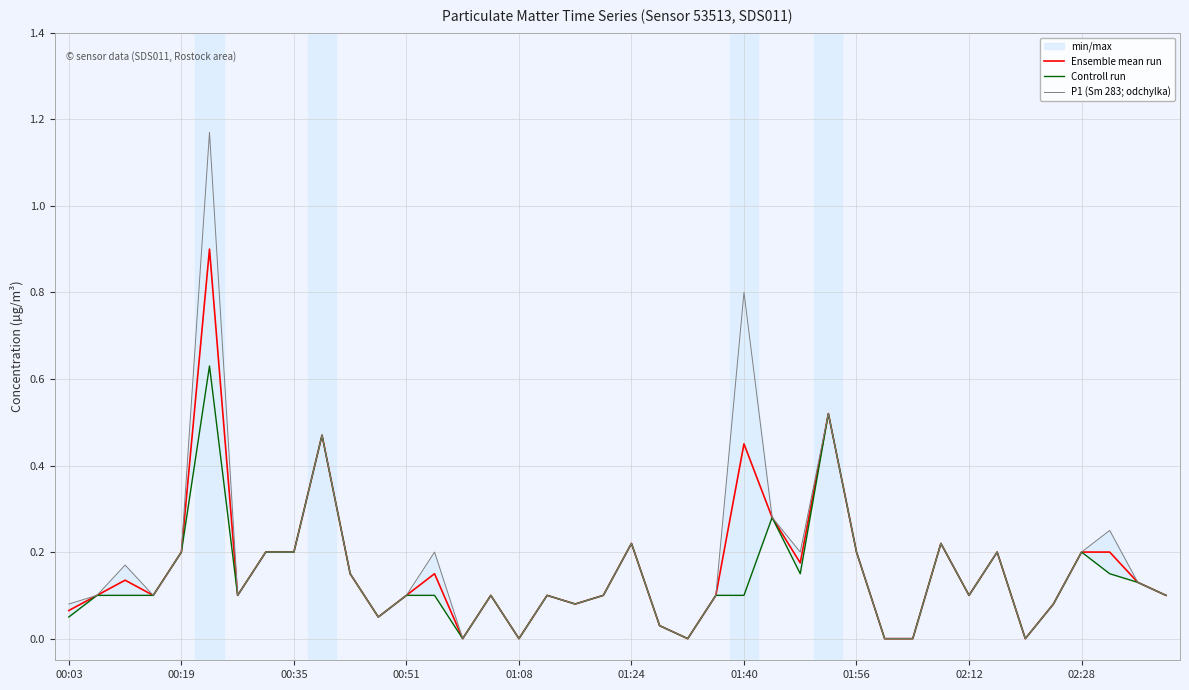

At how many categories does at least one series exceed 0?

34